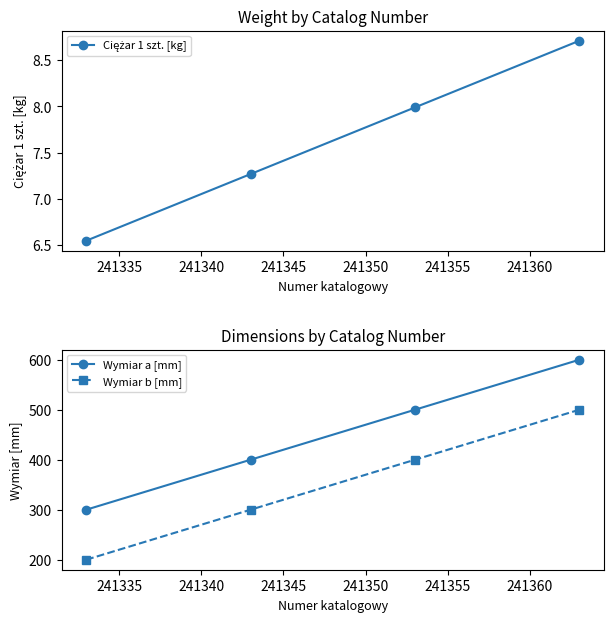

What is the value of the Wymiar b [mm] point at the 4th from the left?

500